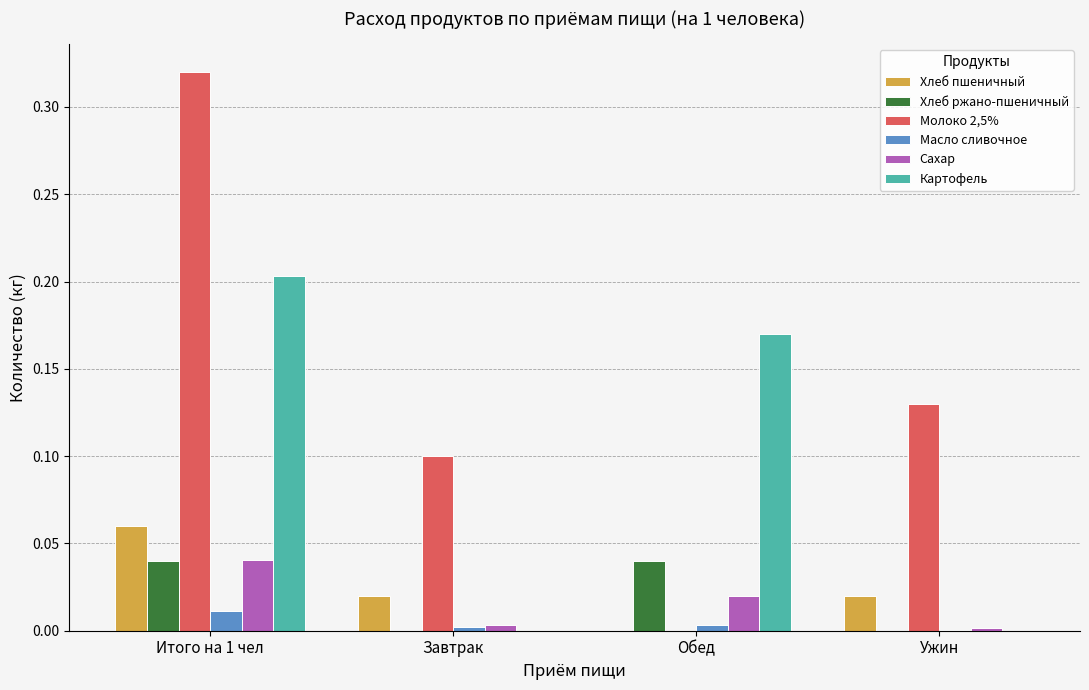

At which category is the sum across all series the highest?

Итого на 1 чел